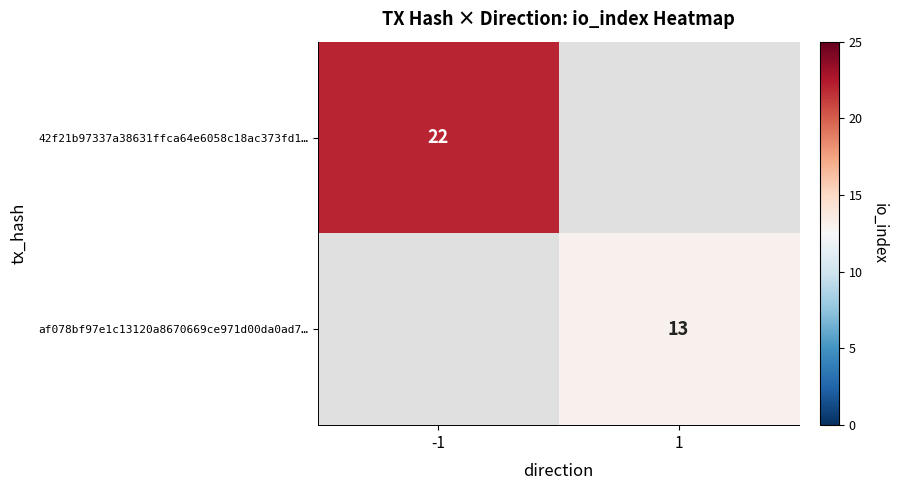

True or false: af078bf97e1c13120a8670669ce971d00da0ad7… has a value of 13 at 1.

True